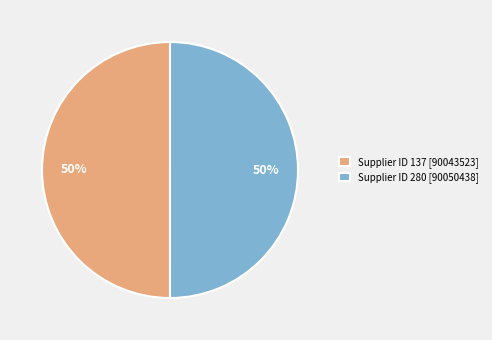

The Supplier ID 137 [90043523] slice represents 43% of the pie. True or false?

False